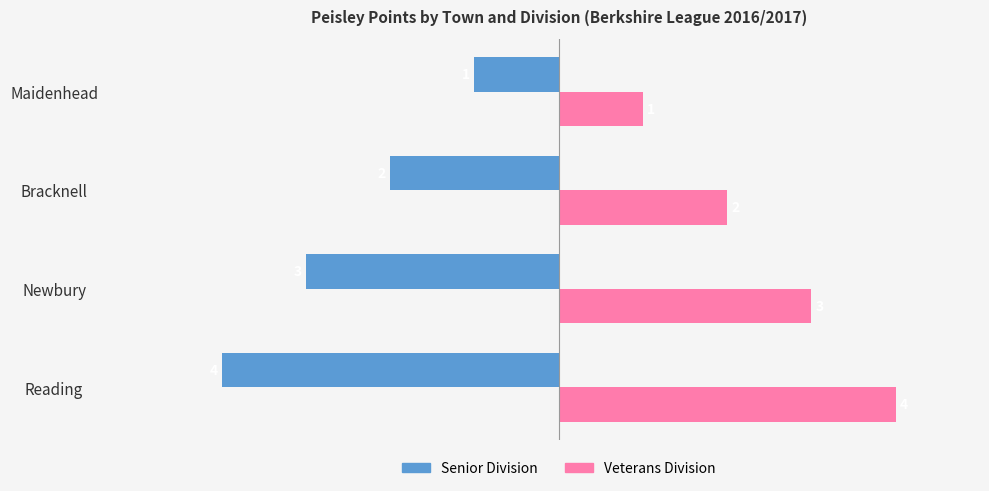

Which label corresponds to the largest value in the chart?

Reading